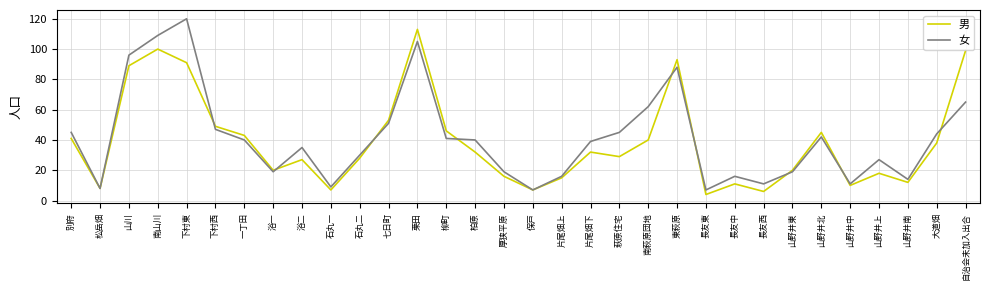

At 東萩原, list the series in order from largest to smallest.

男, 女